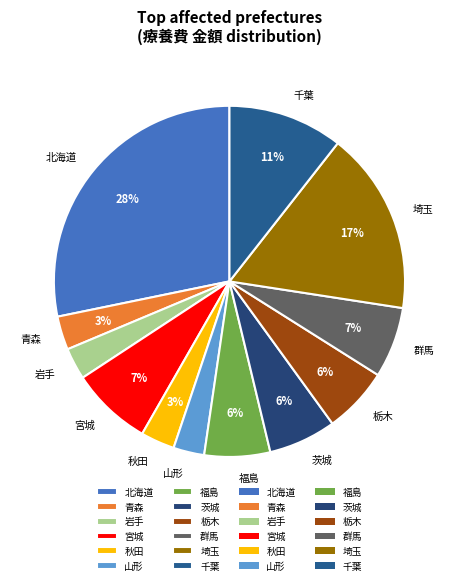

Is the sum of 福島 and 青森 greater than half?

No